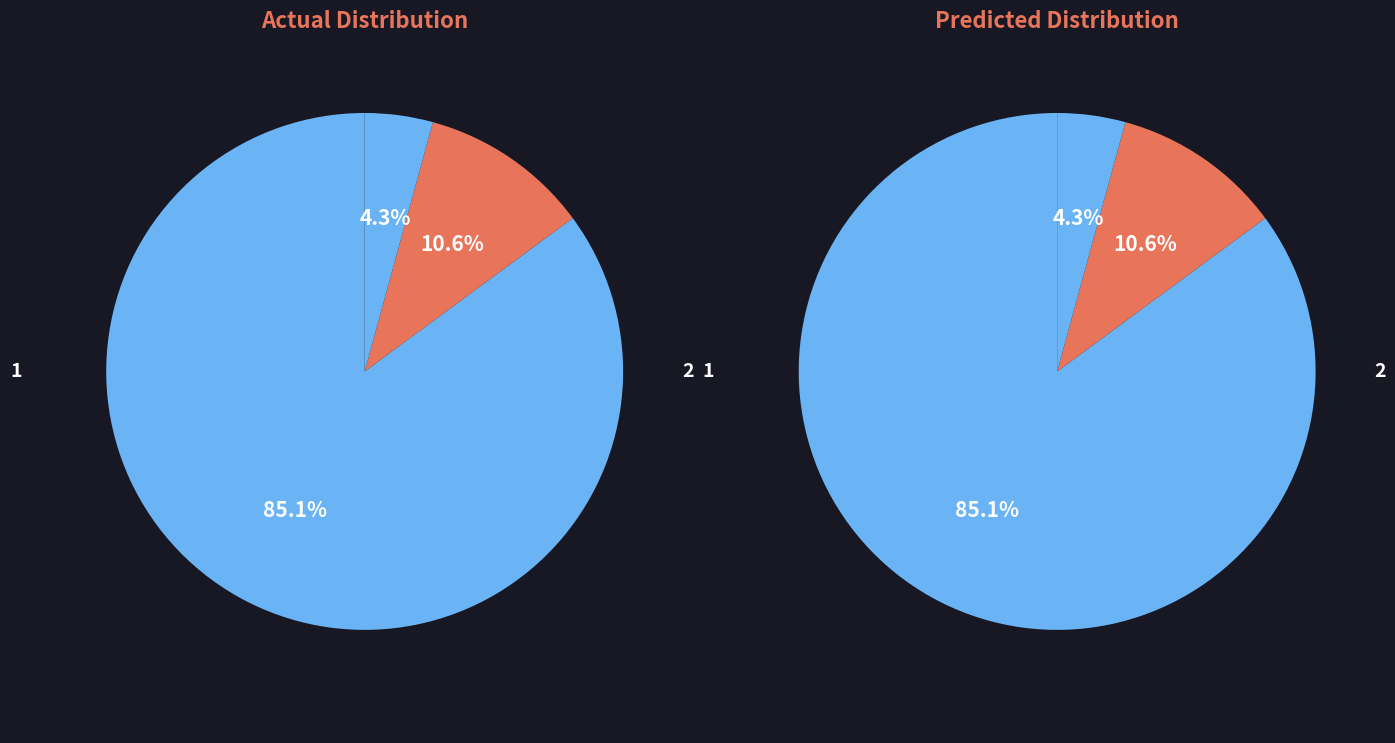

To the nearest percent, what is the difference between the 1 and 3 slice percentages?

81%